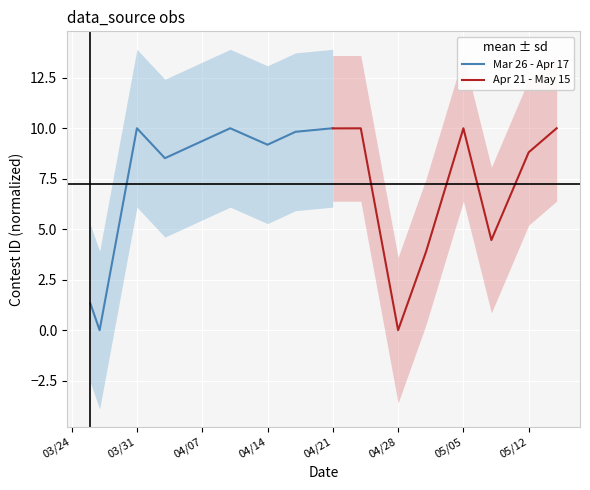

What is the maximum value for Mar 26 - Apr 17?

10.0